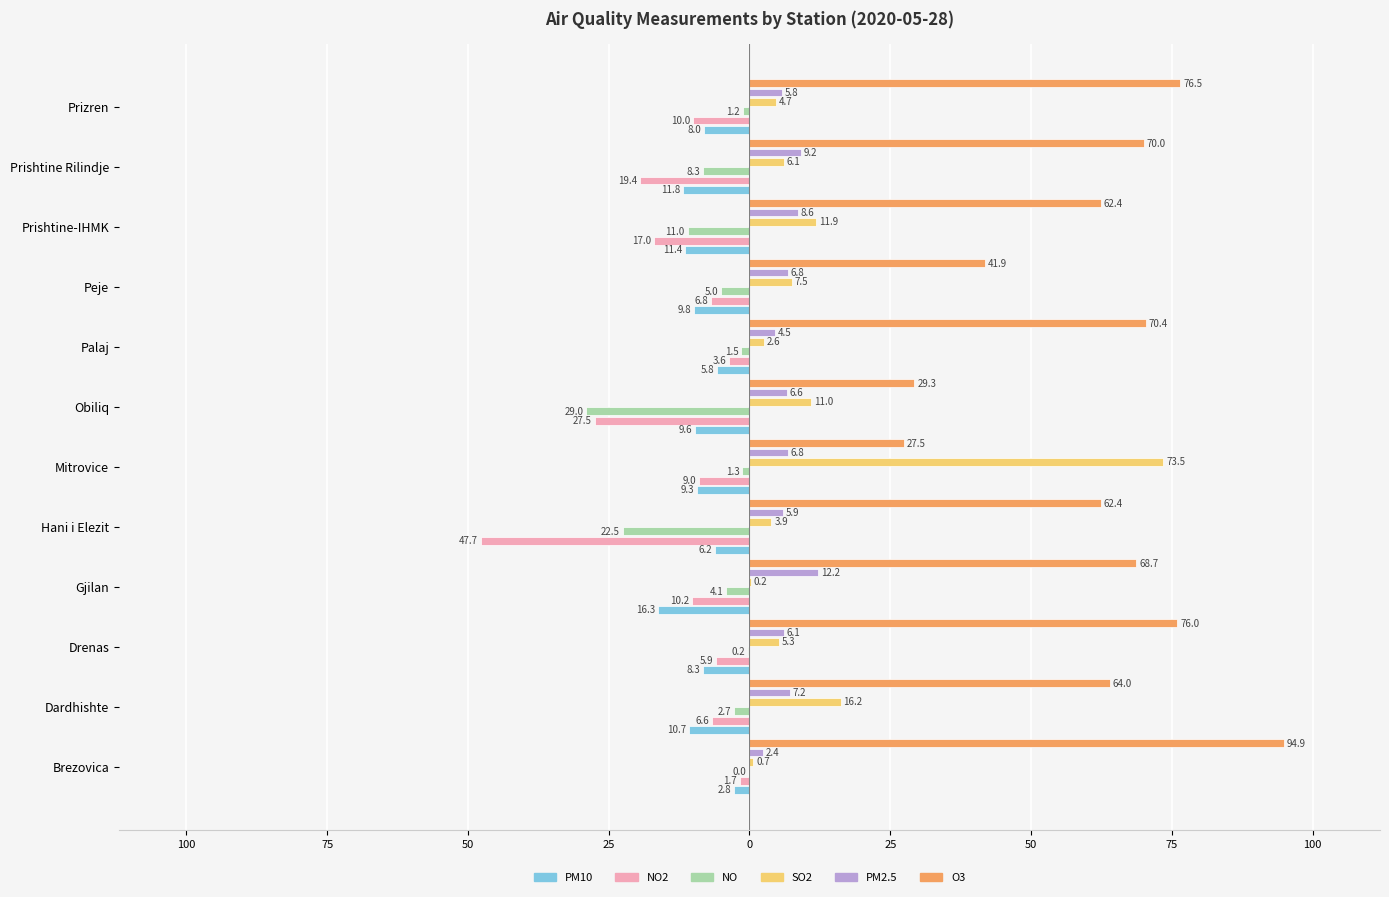

What are all the series names shown in the legend?

PM10, NO2, NO, SO2, PM2.5, O3